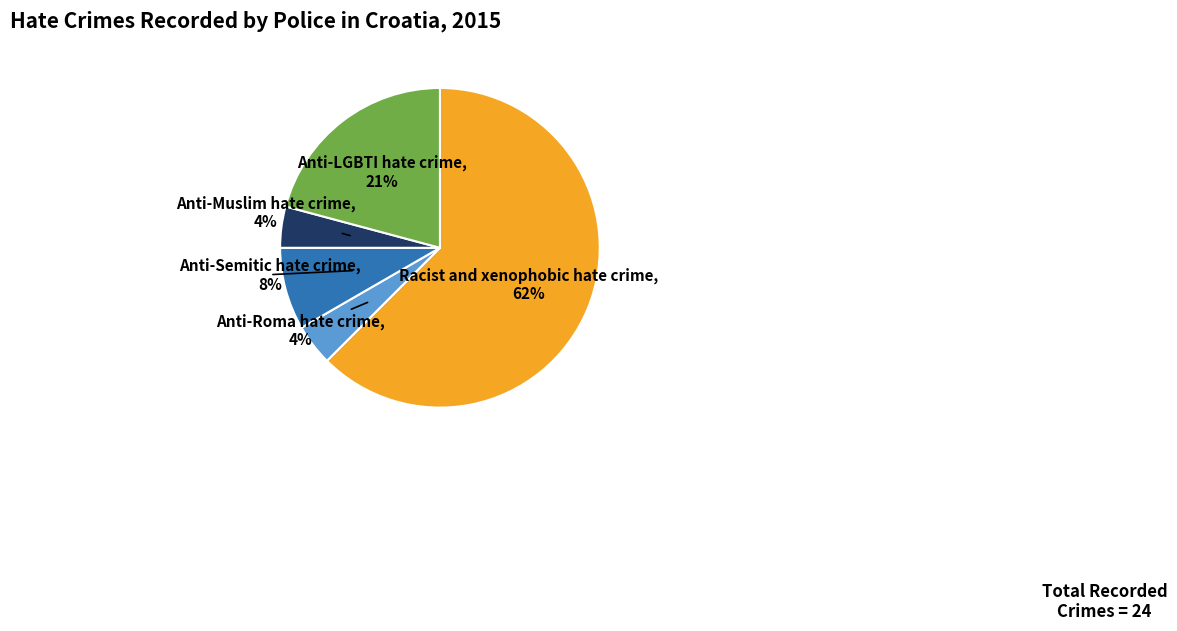

Is there a majority slice in this chart?

Yes